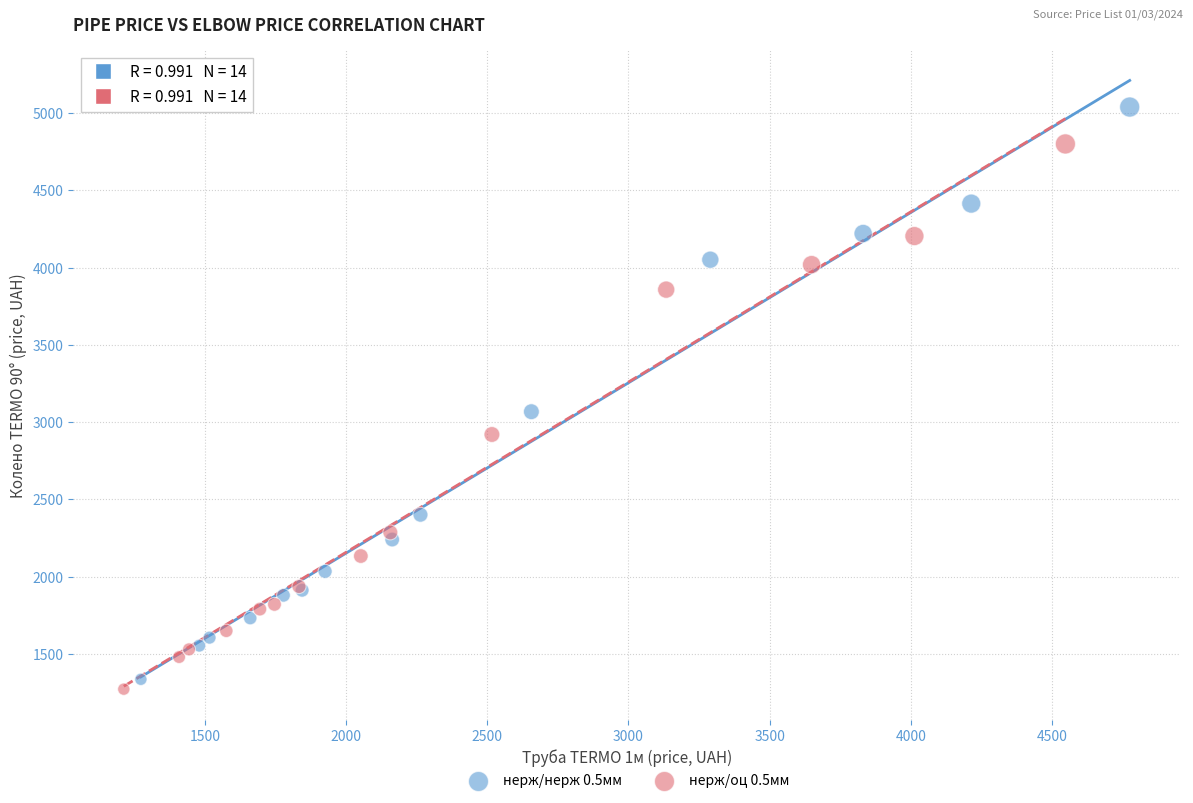

Which series reaches the maximum Y coordinate?

нерж/нерж 0.5мм